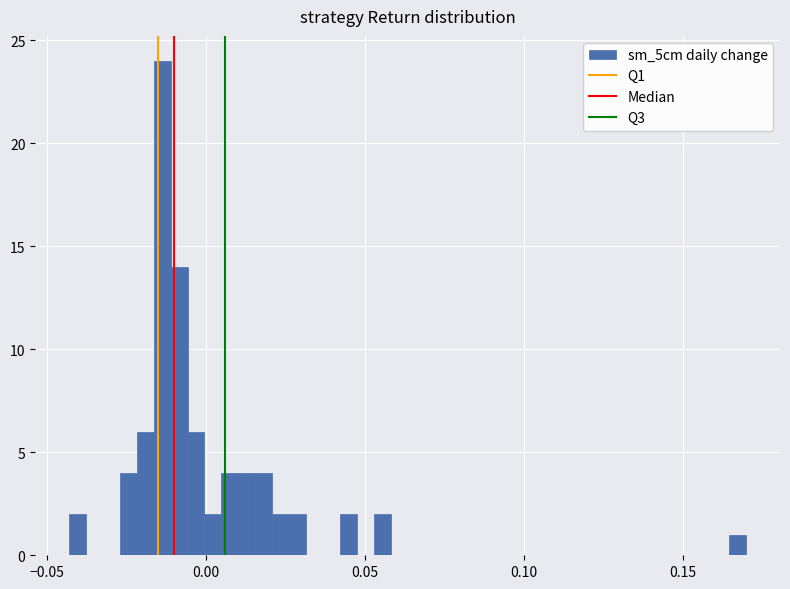

Around what value on the x-axis is the tallest bar? Give the approximate position of its centre, as read against the axis.

-0.015